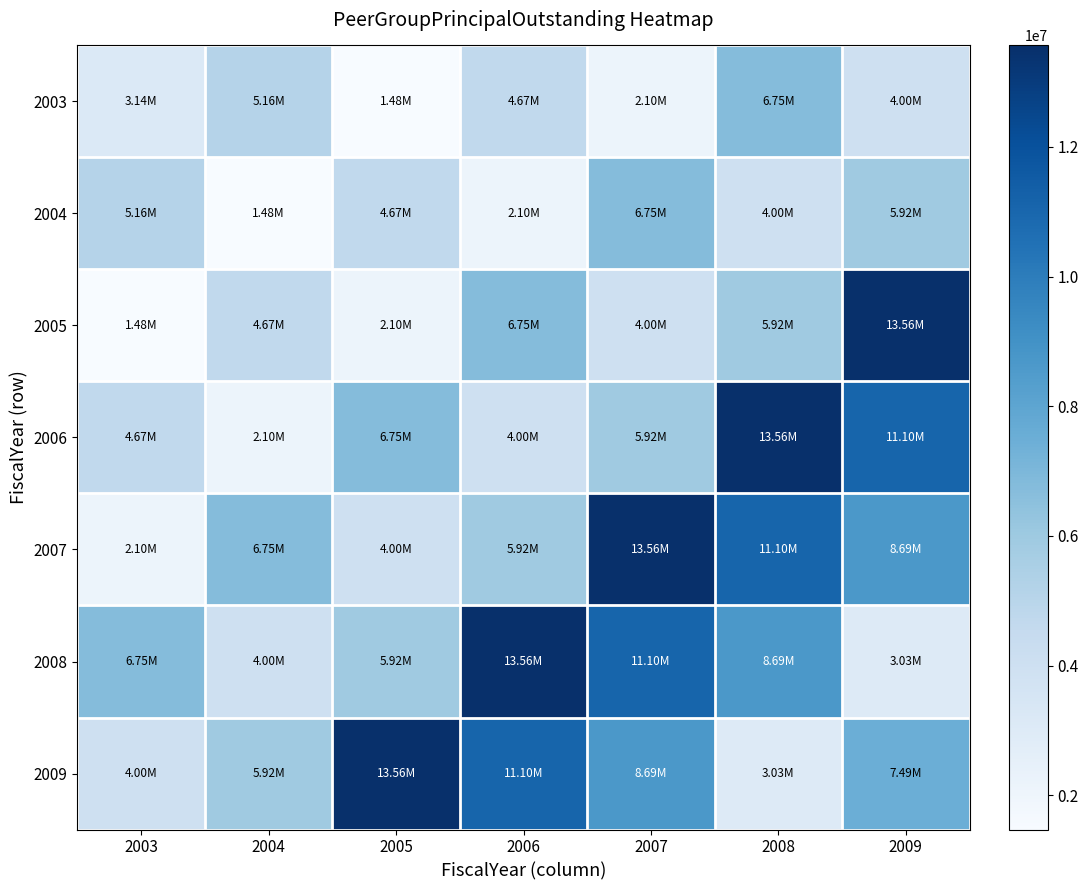

Which series has the largest total across all categories?

2009